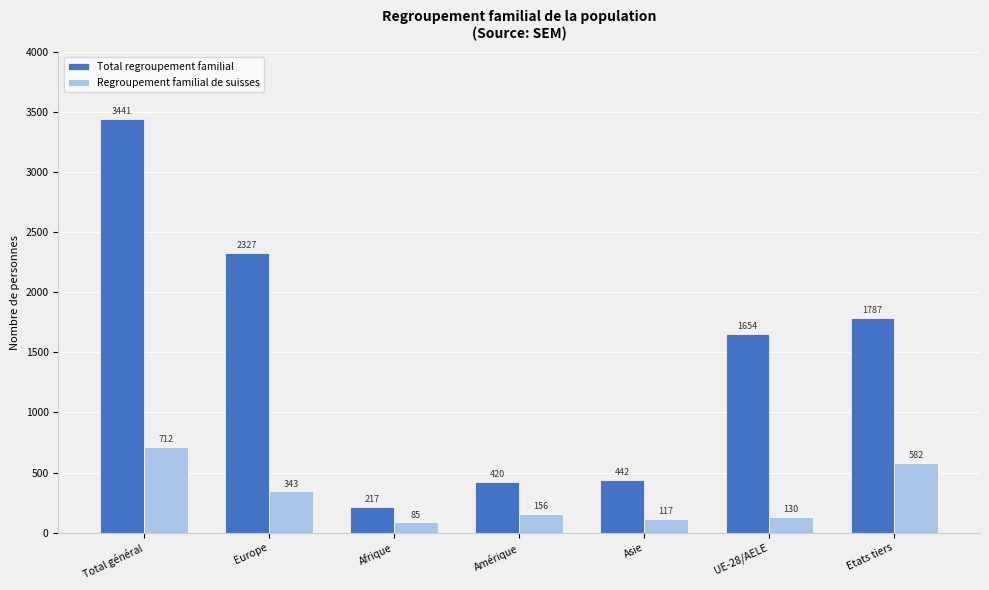

Which series has the largest range (max minus min)?

Total regroupement familial